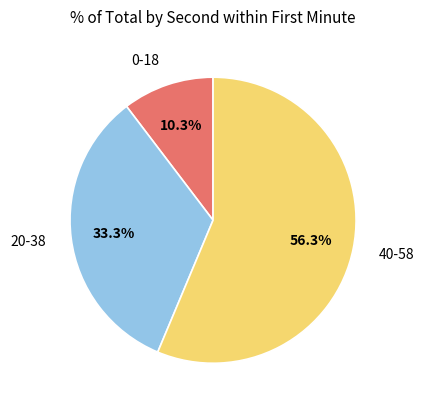

Approximately how many times larger is the value at 20-38 compared to 40-58?

0.6